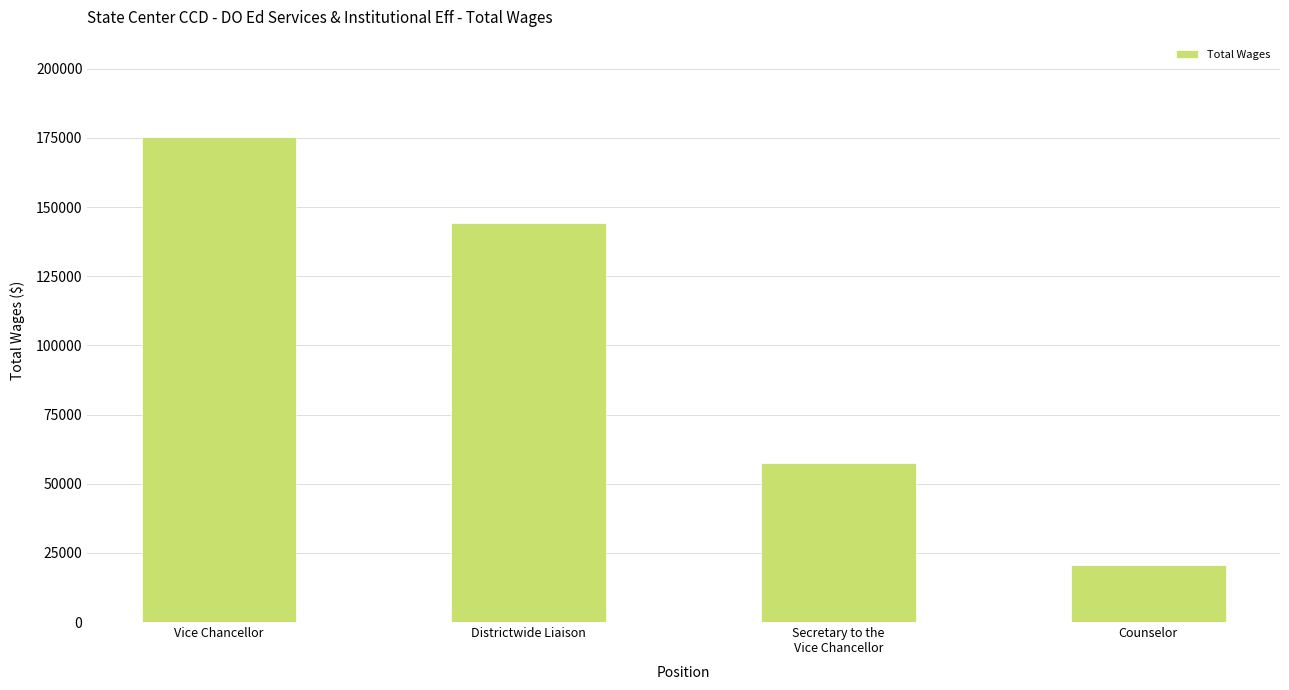

Is it true that the value at Counselor is 20764?

True